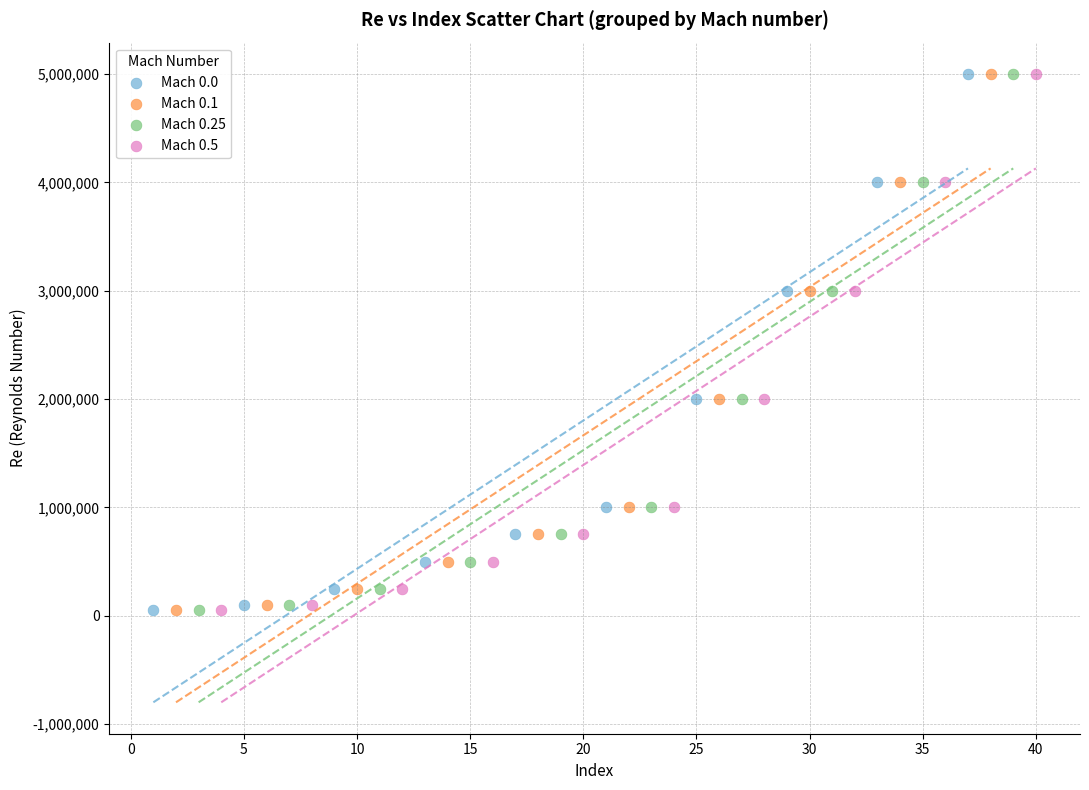

What are all the series names shown in the legend?

Mach 0.0, Mach 0.1, Mach 0.25, Mach 0.5